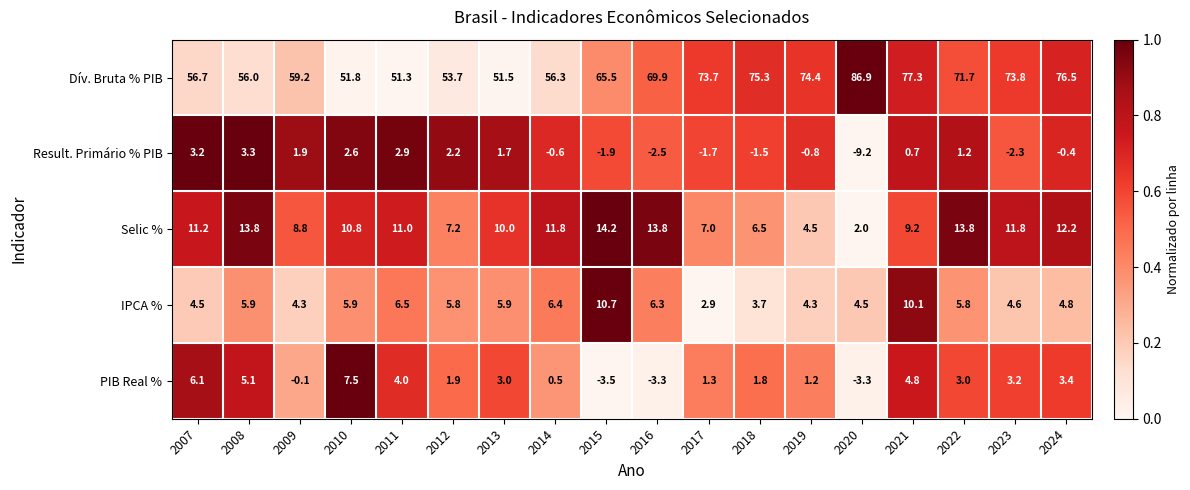

Rank the series at 2023 from lowest to highest value.

Result. Primário % PIB, PIB Real %, IPCA %, Selic %, Dív. Bruta % PIB